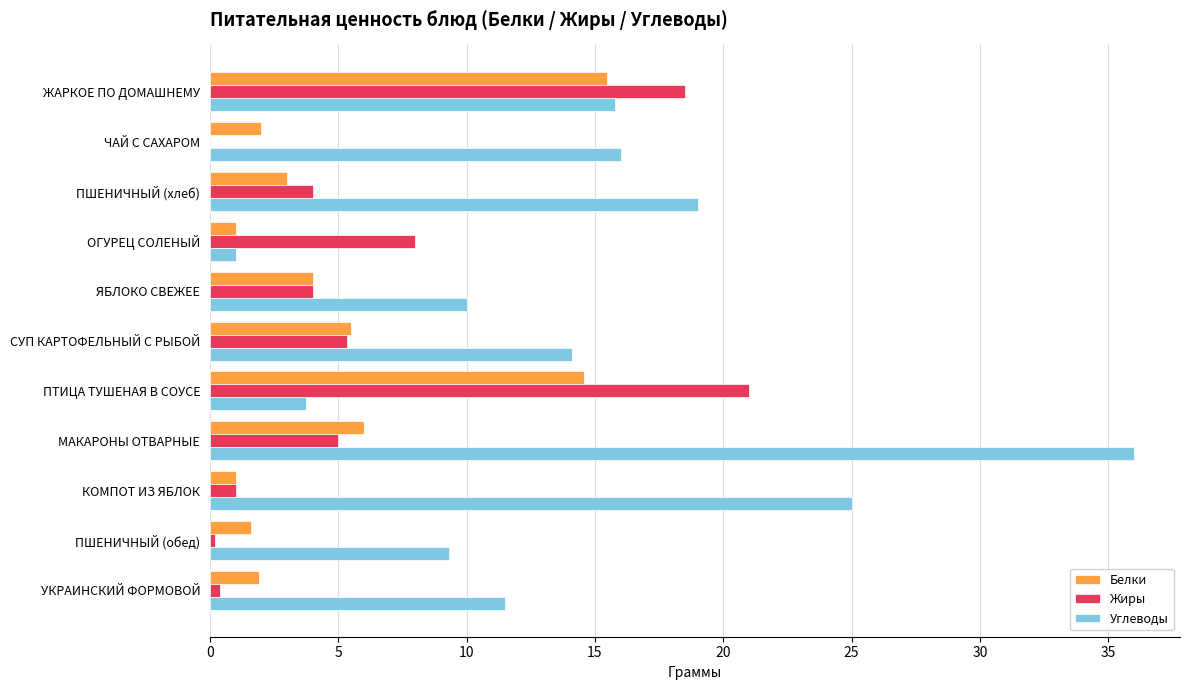

What is the highest value of the Жиры series?

21.0